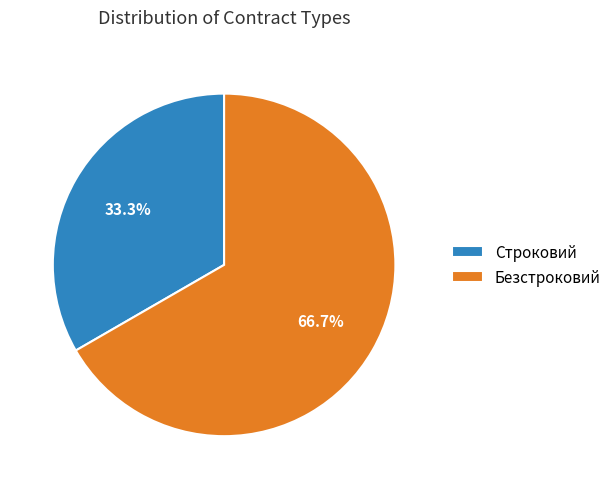

Do Безстроковий and Строковий together represent more than half of the pie?

Yes